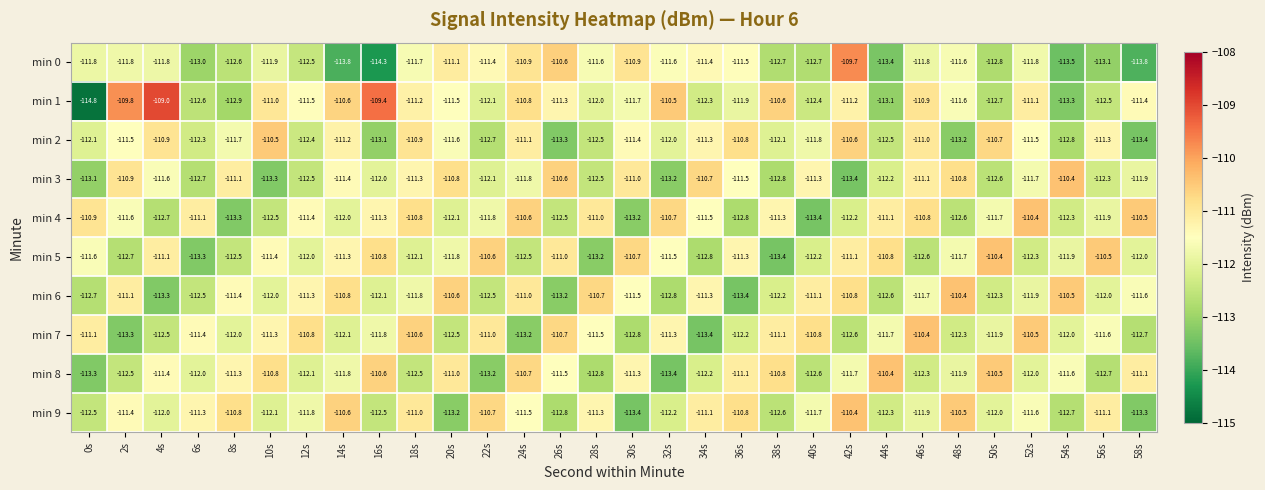

At which label is min 8 closest to -111?

20s